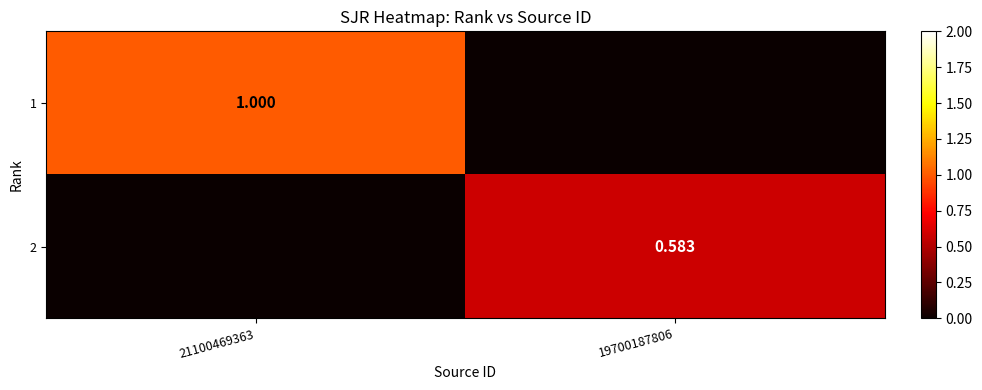

What is the sum of all 1 values?

1.0